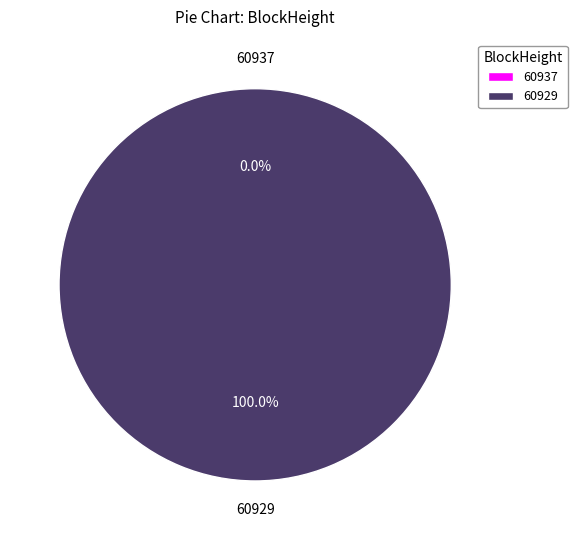

To the nearest percent, what is the combined percentage of 60929 and 60937?

100%